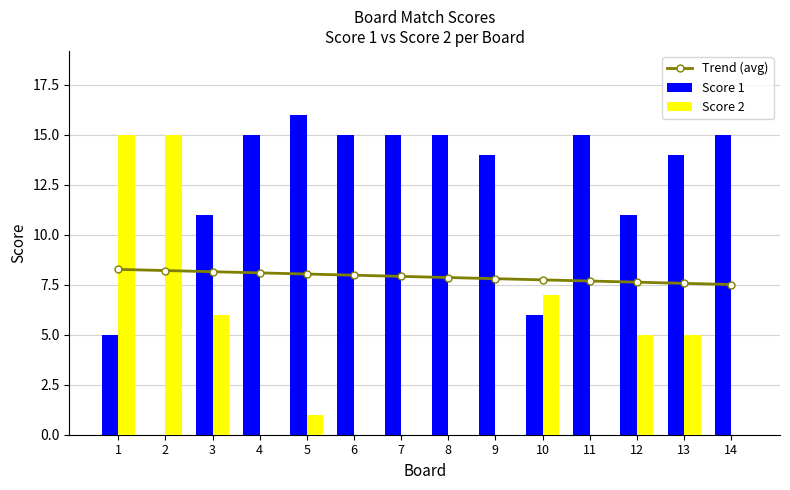

Is the value of Score 1 at 6 greater than the value of Trend (avg) at 14?

Yes